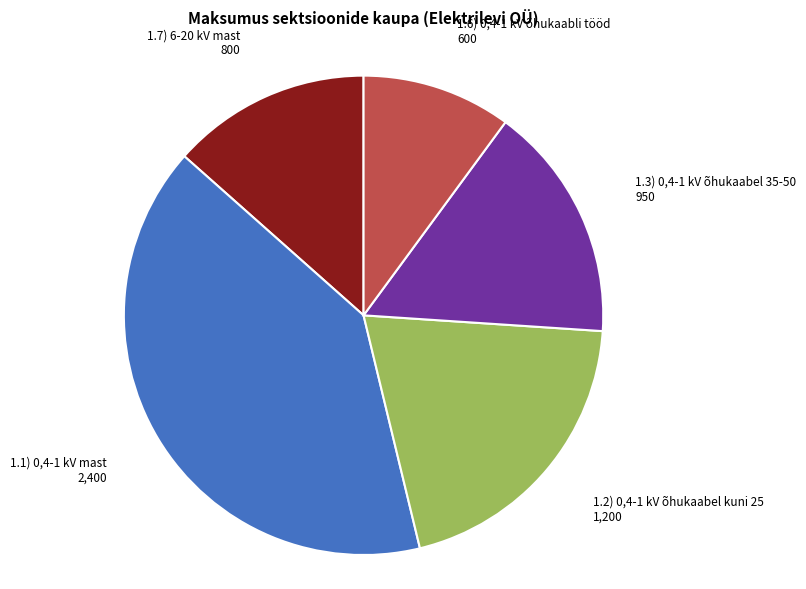

Is there any slice that represents more than half of the pie?

No